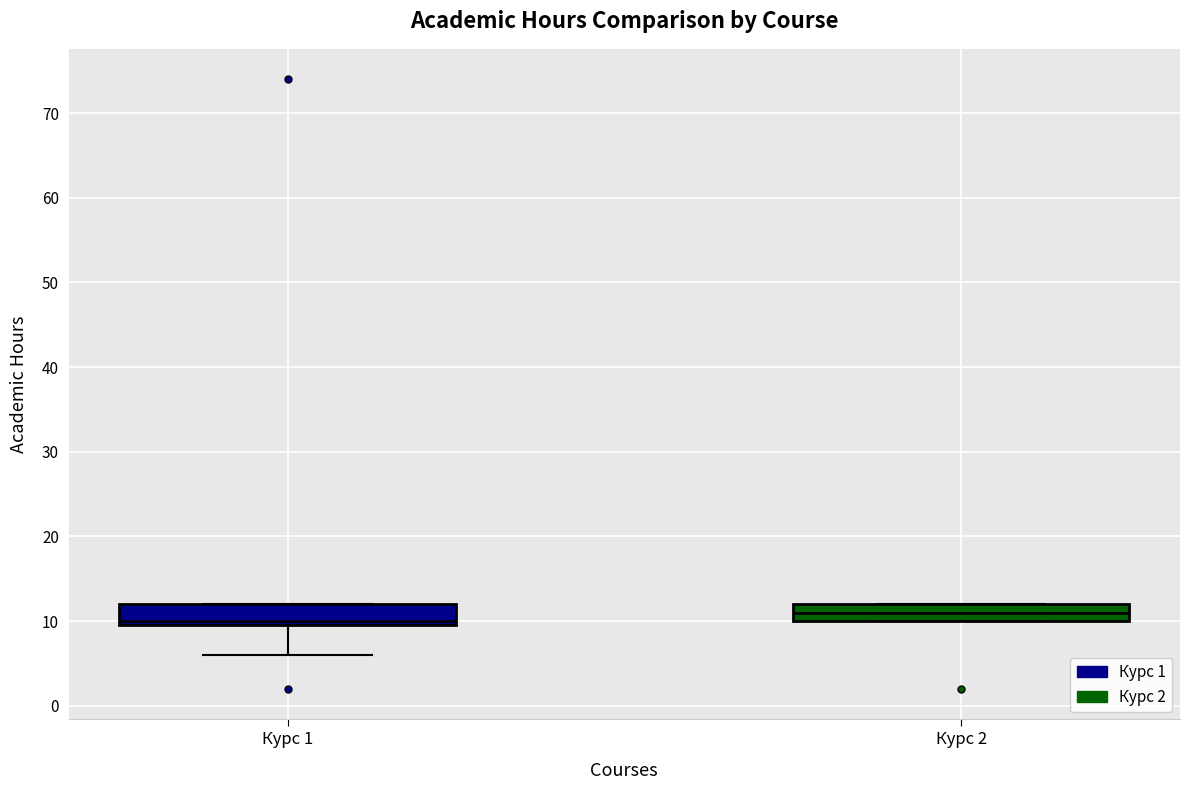

Reading left to right, transcribe this box plot: for each box, give where its median line is, the range the box spans, and where its two whiskers end, as read against the y-axis. The values are not printed on the chart, so give them approximately, as read against the axis.

Курс 1: median 10 (just above the box's lower edge), box 10 to 12, whiskers 6 to 12
Курс 2: median 11, box 10 to 12, whiskers 10 to 12